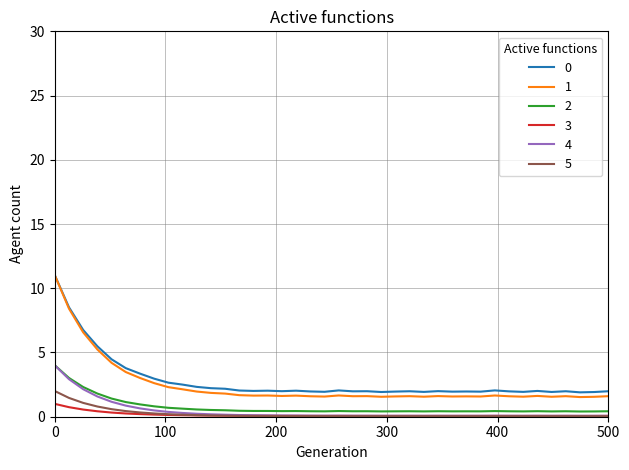

What is the greatest value displayed?

11.0